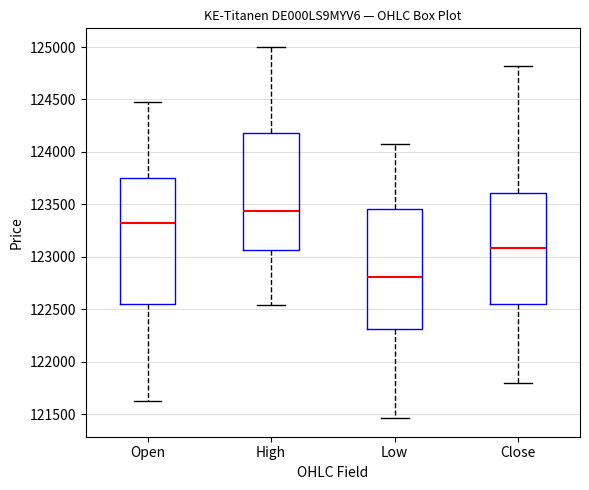

Reading left to right, transcribe this box plot: for each box, give where its median line is, the range the box spans, and where its two whiskers end, as read against the y-axis. The values are not printed on the chart, so give them approximately, as read against the axis.

Open: median 123350, box 122550 to 123750, whiskers 121650 to 124500
High: median 123450, box 123050 to 124200, whiskers 122550 to 125000
Low: median 122800, box 122300 to 123450, whiskers 121450 to 124050
Close: median 123100, box 122550 to 123600, whiskers 121800 to 124800